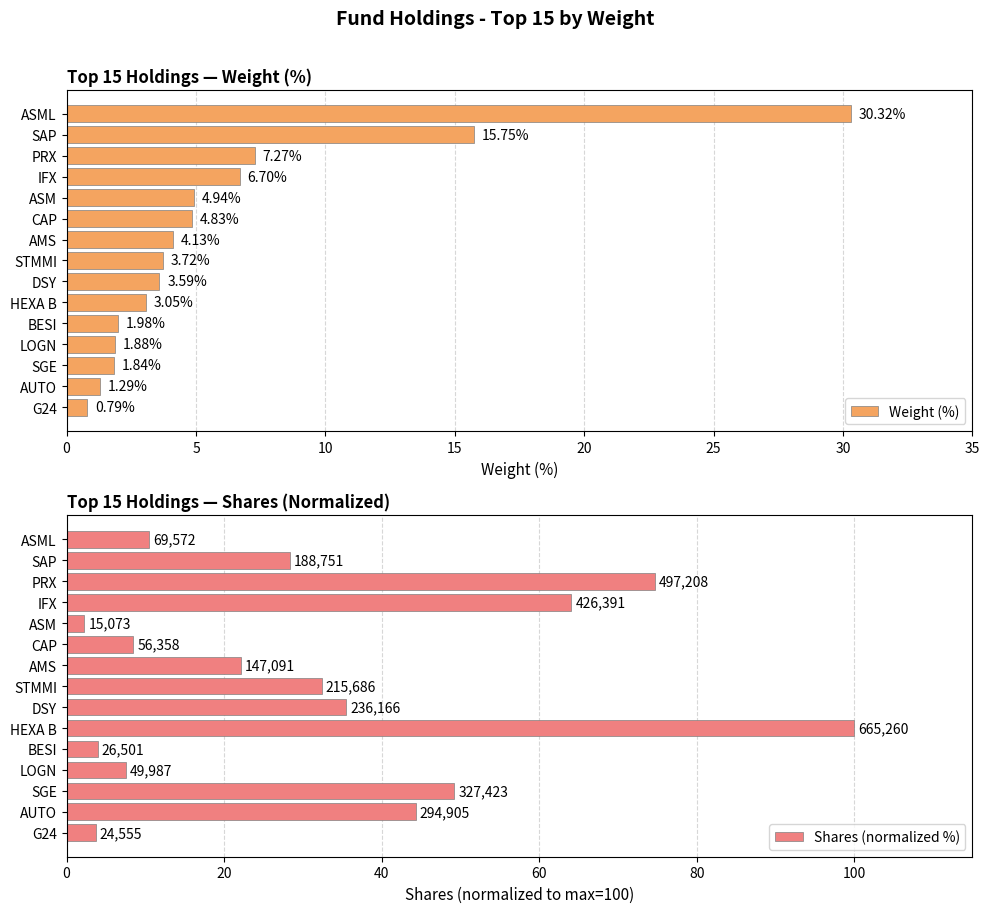

Rank the series by their average value, from highest to lowest.

Shares (normalized %), Weight (%)